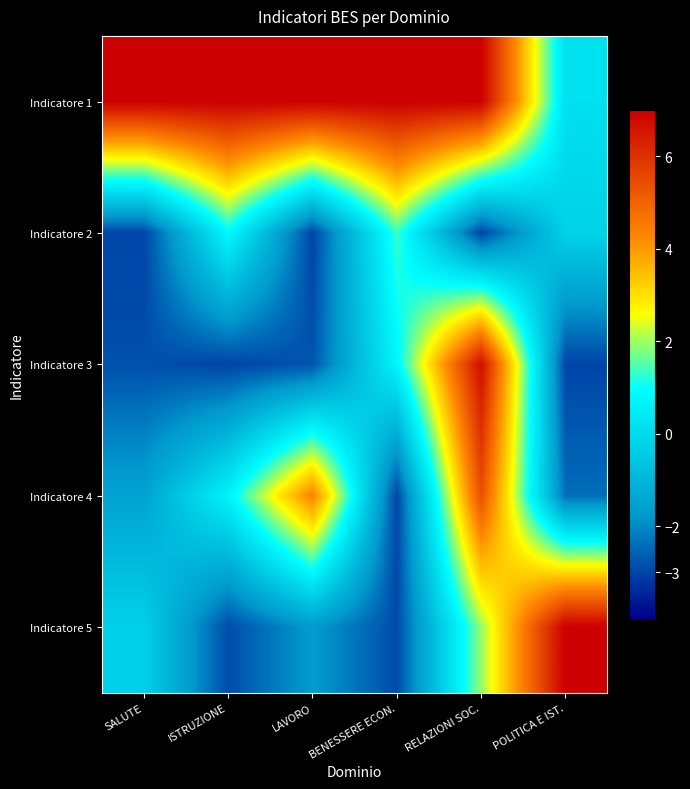

What is the difference between the highest and lowest values at POLITICA E IST.?

10.0